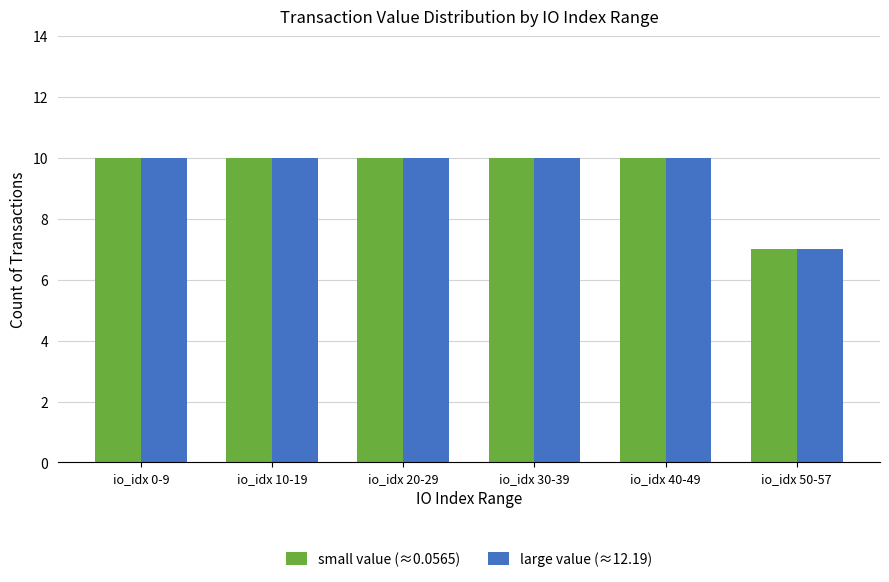

How many groups of bars are there?

6